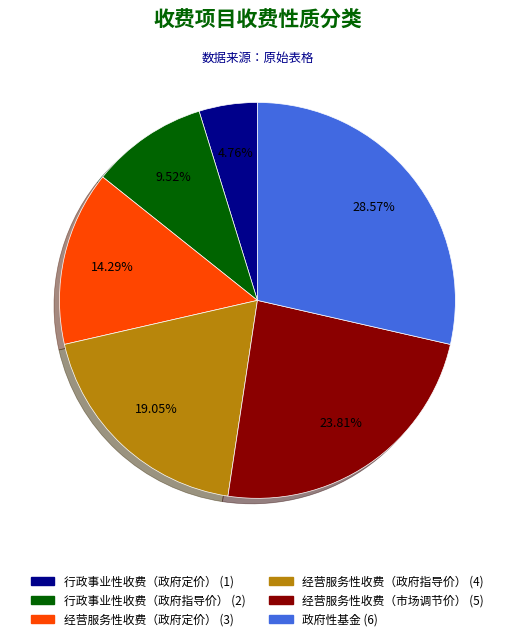

Is the sum of 经营服务性收费（市场调节价） and 行政事业性收费（政府指导价） greater than half?

No